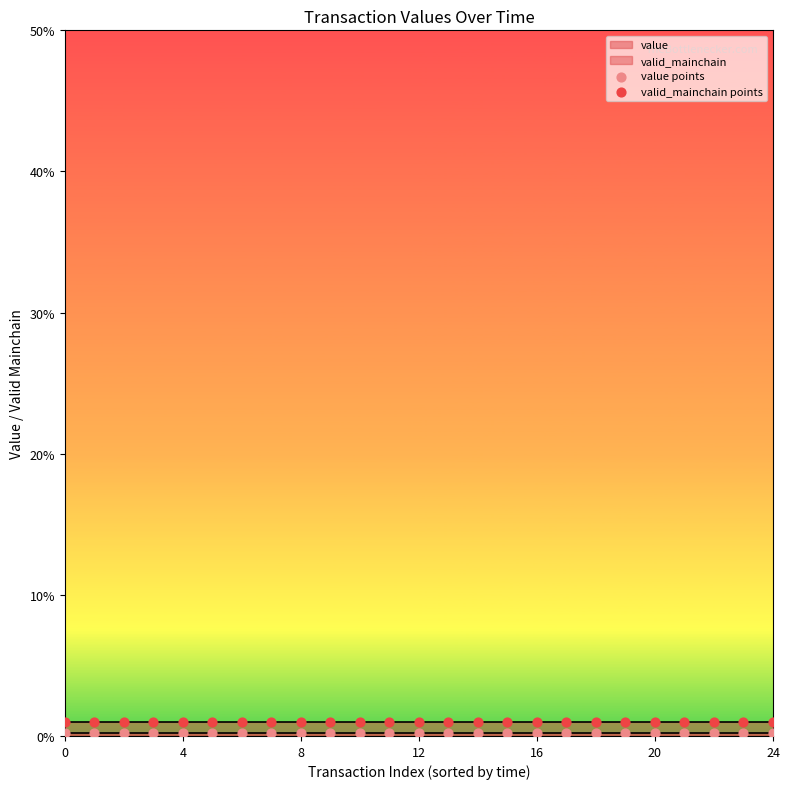

How many points are shown in the scatter plot?

50